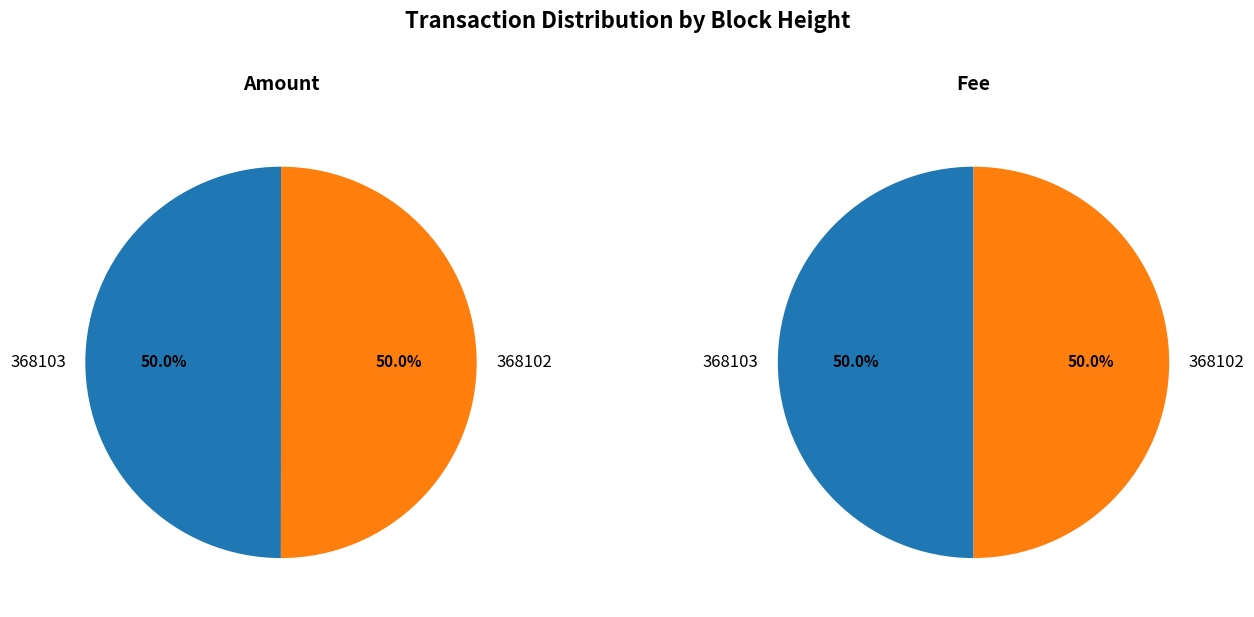

What percentage is the 368102 slice, to the nearest percent?

50%